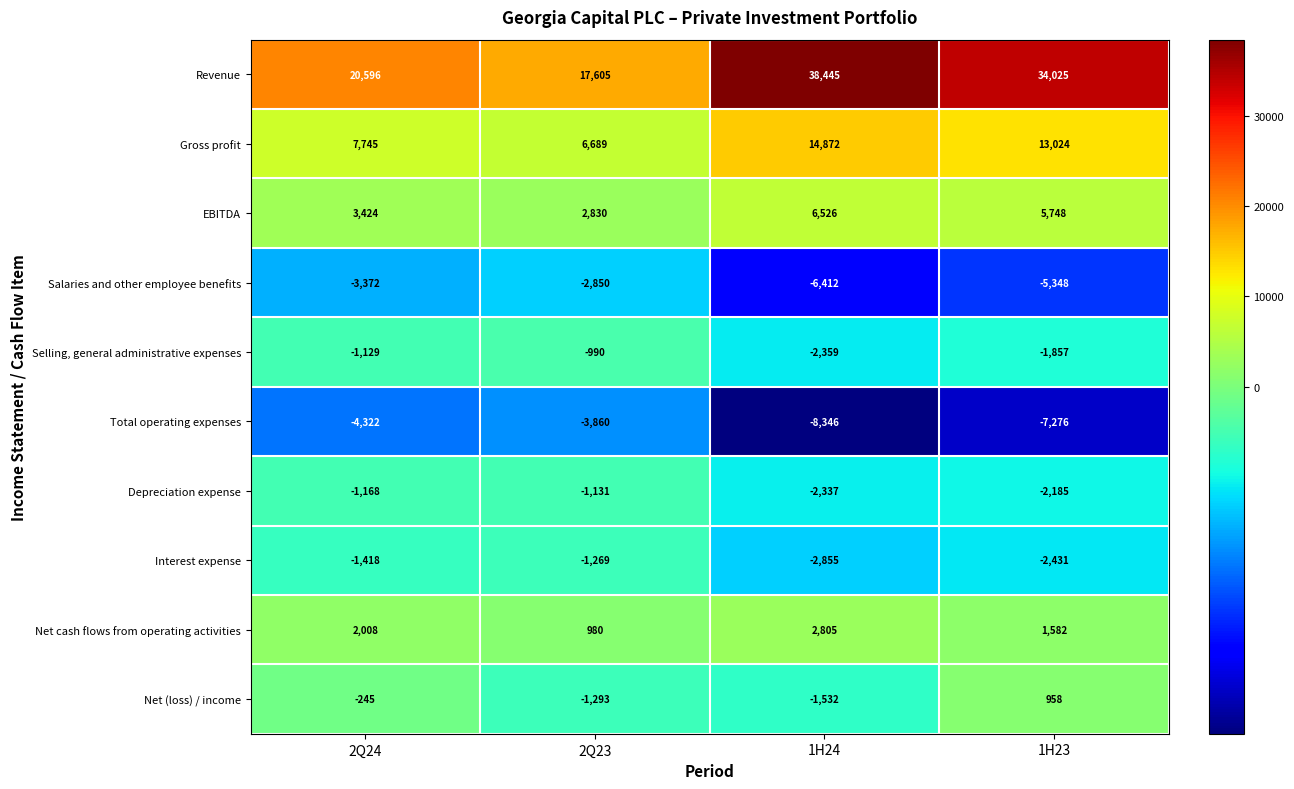

How many distinct data groups are displayed?

10